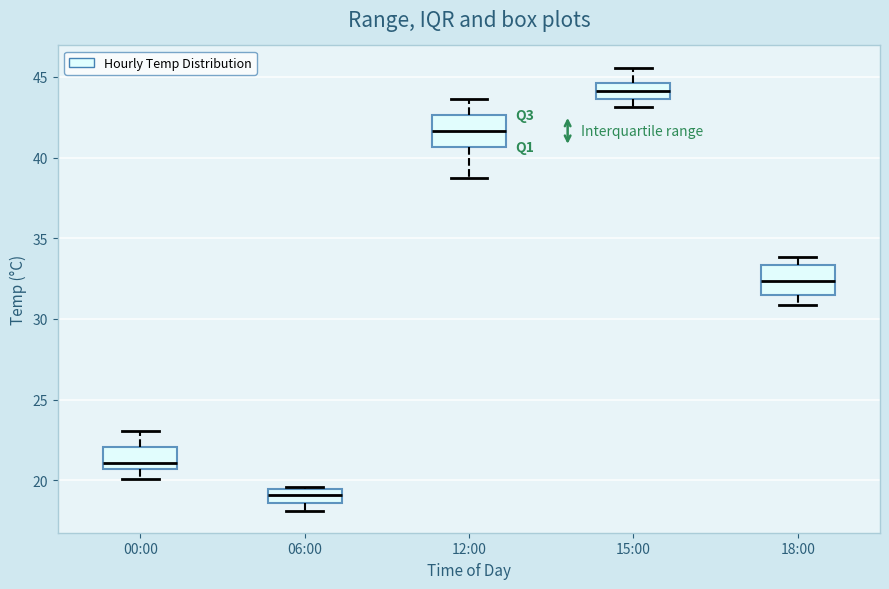

Reading left to right, transcribe this box plot: for each box, give where its median line is, the range the box spans, and where its two whiskers end, as read against the y-axis. The values are not printed on the chart, so give them approximately, as read against the axis.

00:00: median 21.0, box 20.5 to 22.0, whiskers 20.0 to 23.0
06:00: median 19.0, box 18.5 to 19.5, whiskers 18.0 to 19.5
12:00: median 41.5, box 40.5 to 42.5, whiskers 38.5 to 43.5
15:00: median 44.0, box 43.5 to 44.5, whiskers 43.0 to 45.5
18:00: median 32.5, box 31.5 to 33.5, whiskers 31.0 to 34.0